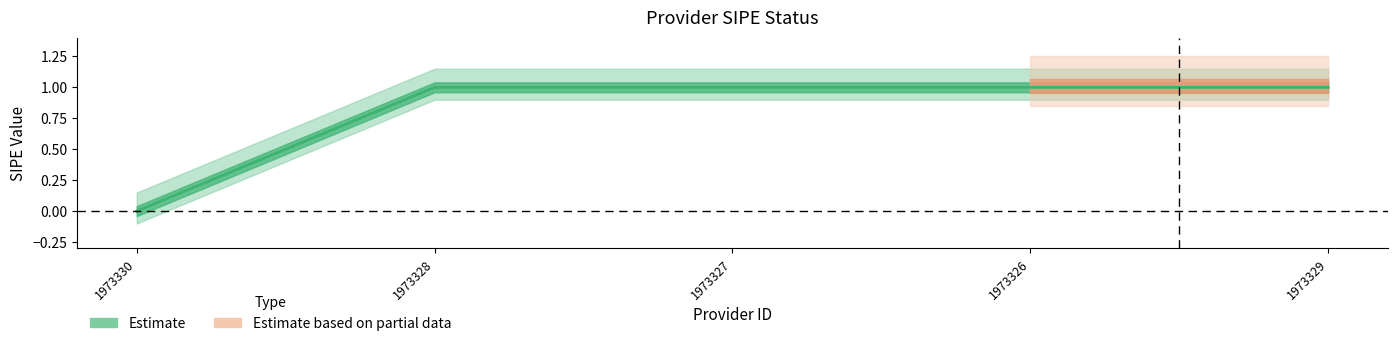

True or false: the data shows 2 at 1973329.

False